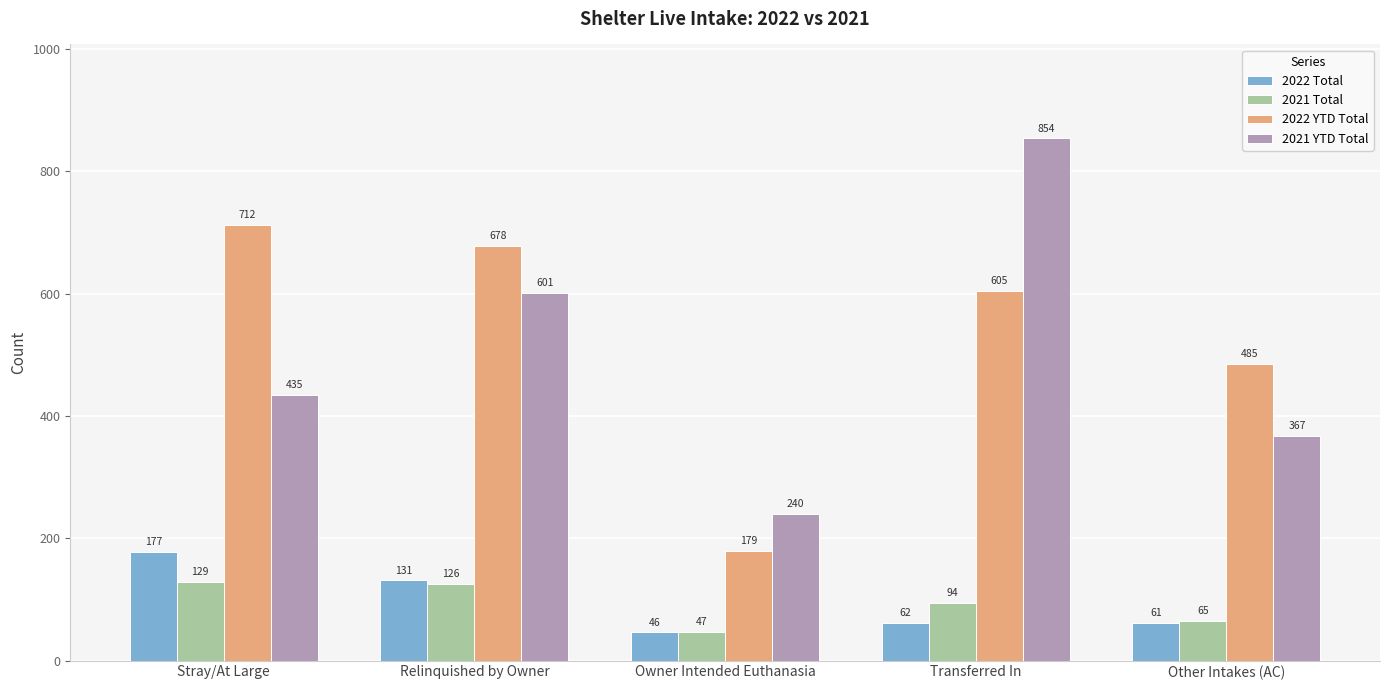

At which category is the sum across all series the highest?

Transferred In